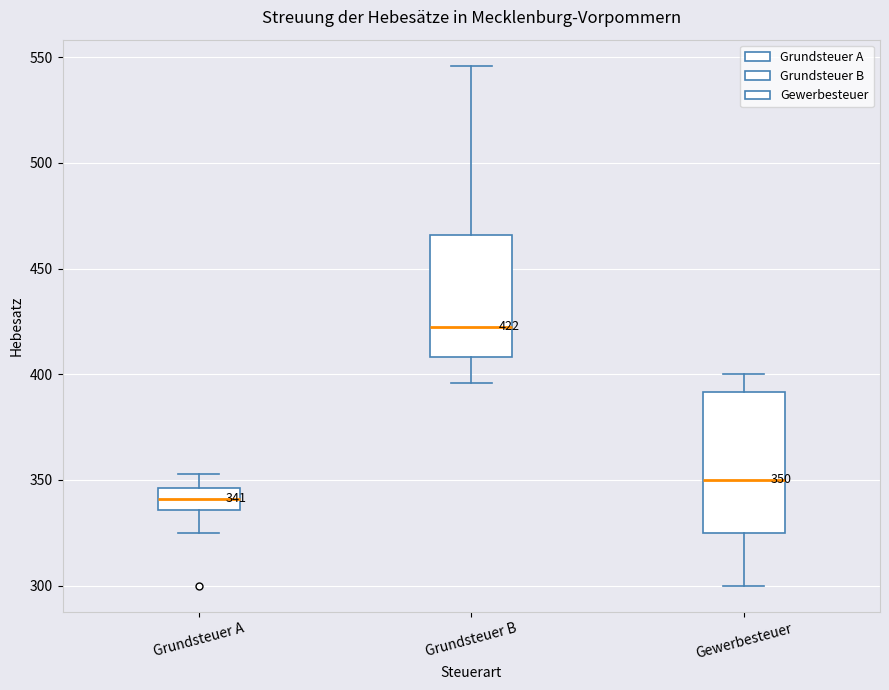

Comparing the boxes themselves (not the whiskers), which one is the tallest?

Gewerbesteuer